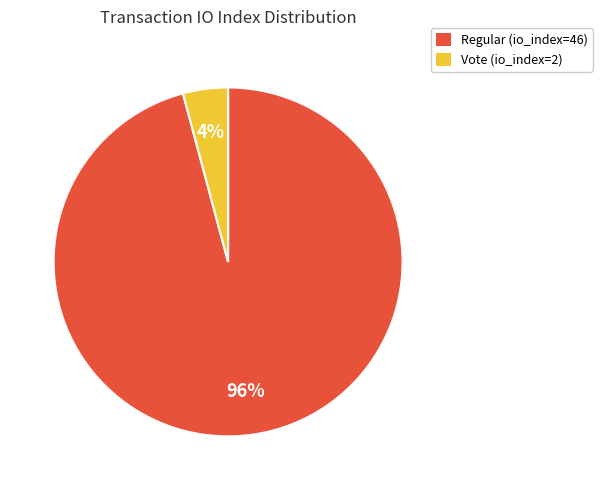

What percentage is the Regular (io_index=46) slice, to the nearest percent?

96%